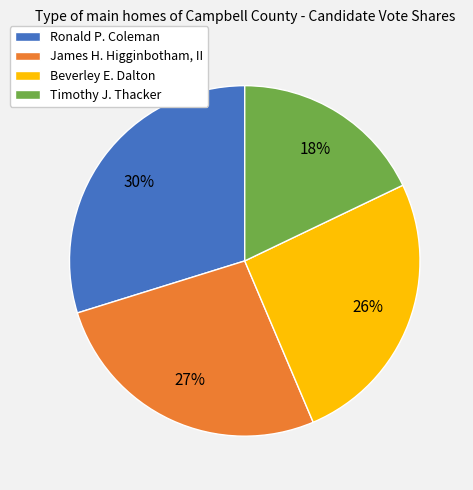

How many segments does this pie chart have?

4